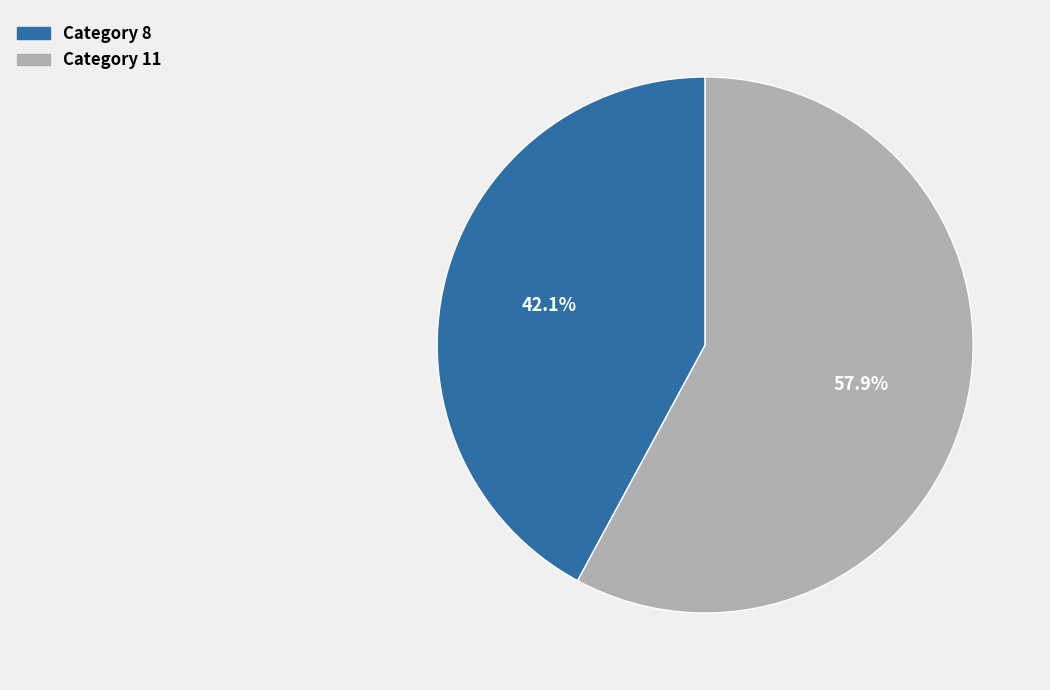

Is there a majority slice in this chart?

Yes